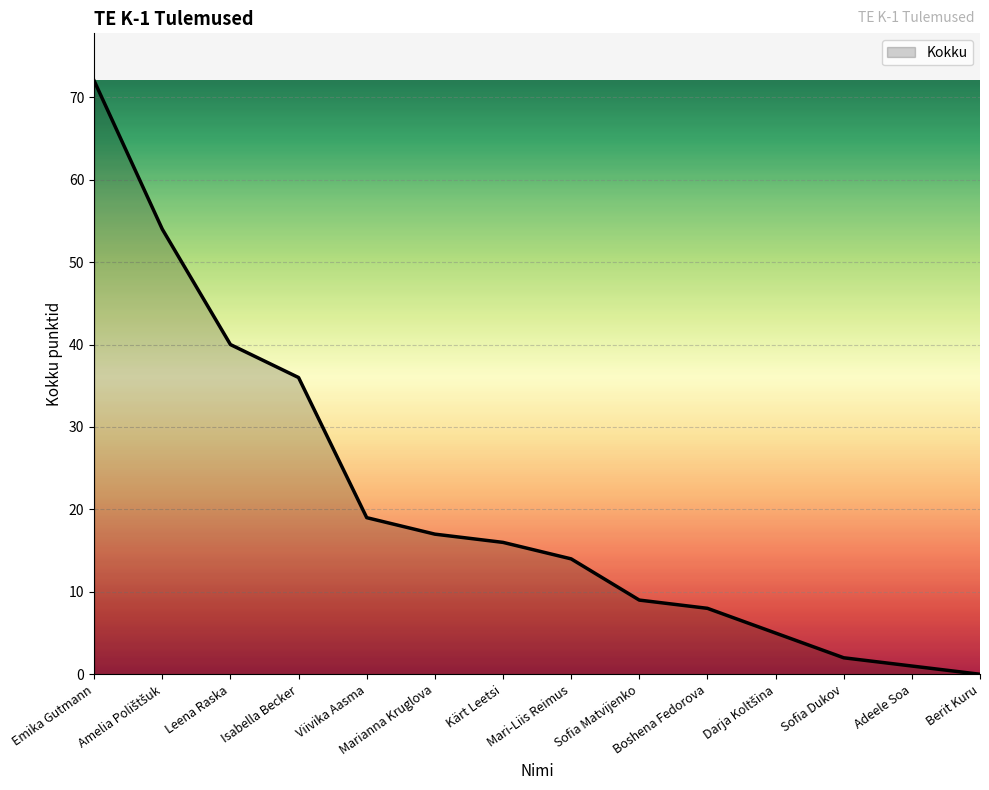

Is it true that the value at Leena Raska is 40?

True